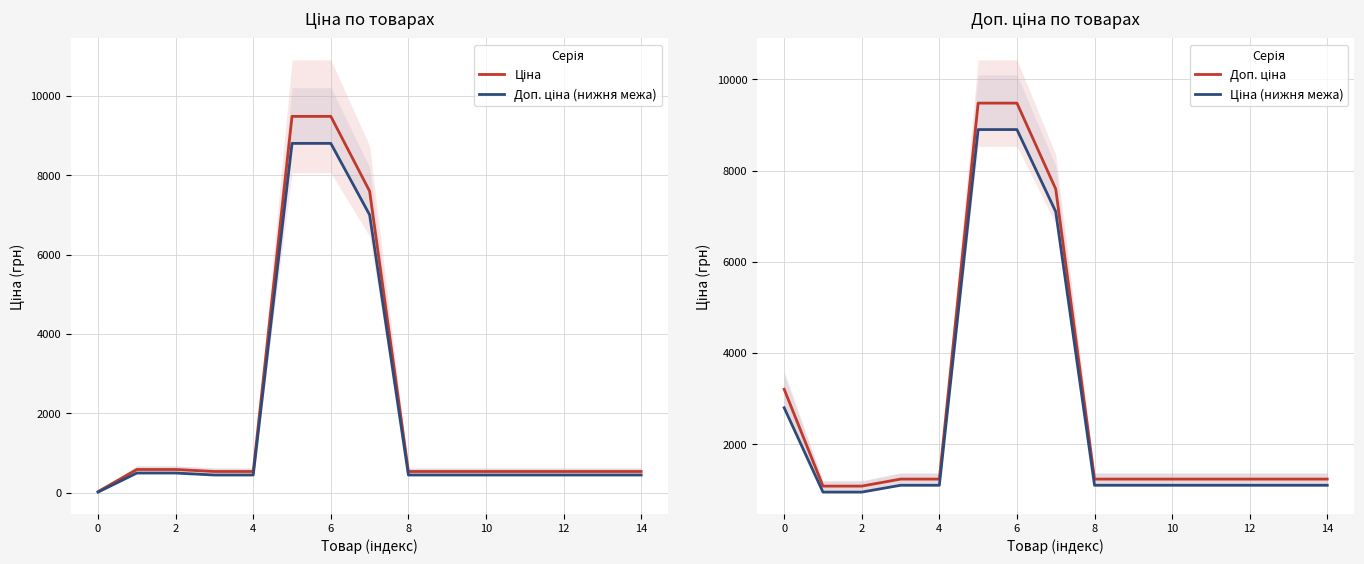

What is the difference between the maximum and minimum values in the Доп. ціна series?

8398.4